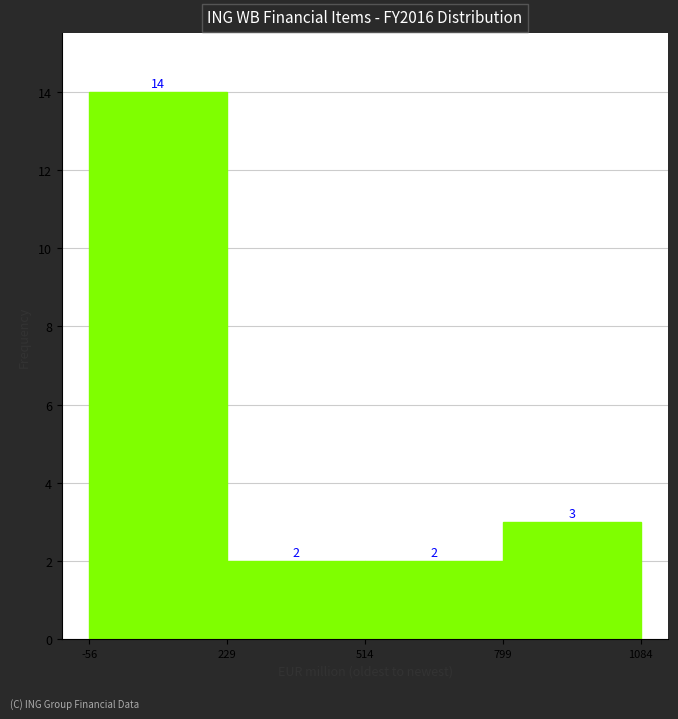

Which range on the x-axis has the tallest bar?

-56 to 229